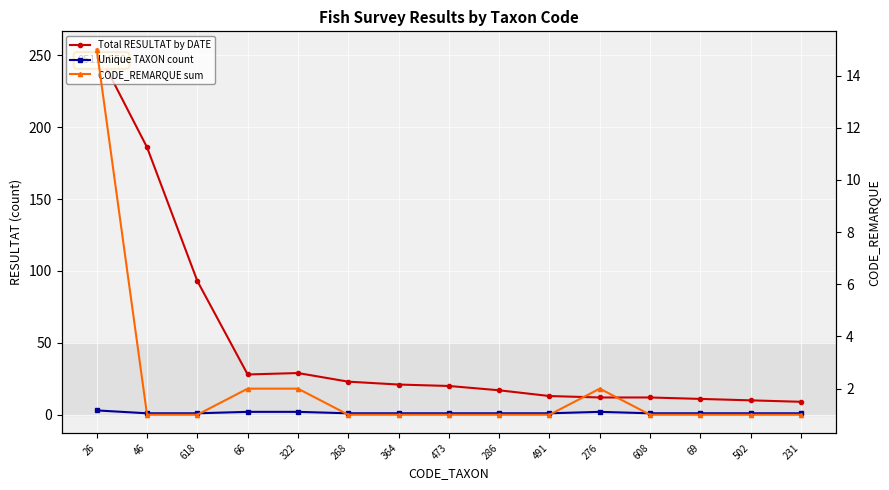

True or false: Total RESULTAT by DATE and CODE_REMARQUE sum cross at least once.

False